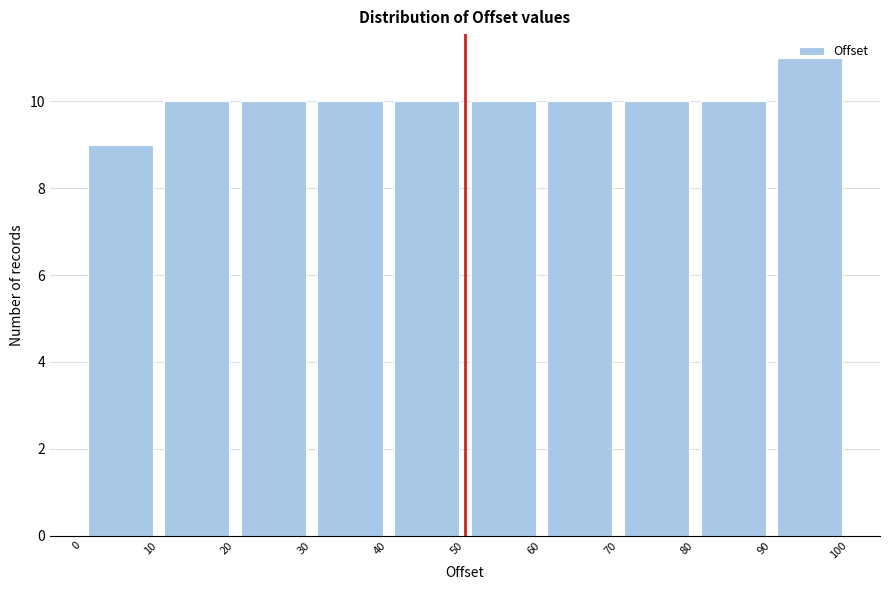

Reading left to right, list every bar in this chart as the range it spans on the x-axis followed by its height. The values are not printed on the chart, so give them approximately, as read against the axis.

0 to 10: 9
10 to 20: 10
20 to 30: 10
30 to 40: 10
40 to 50: 10
50 to 60: 10
60 to 70: 10
70 to 80: 10
80 to 90: 10
90 to 100: 11